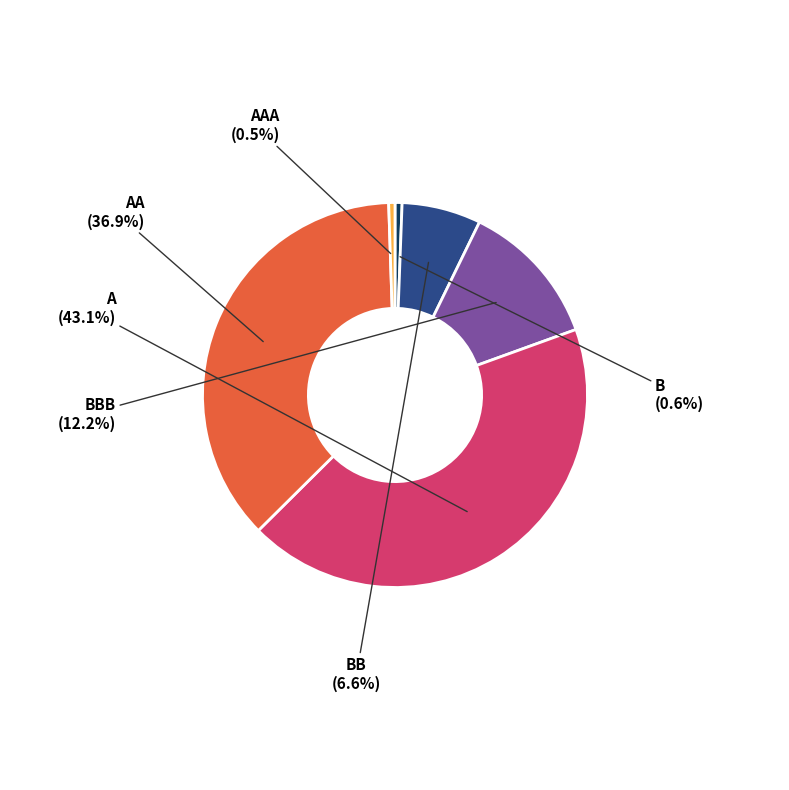

Does any single category account for the majority?

No